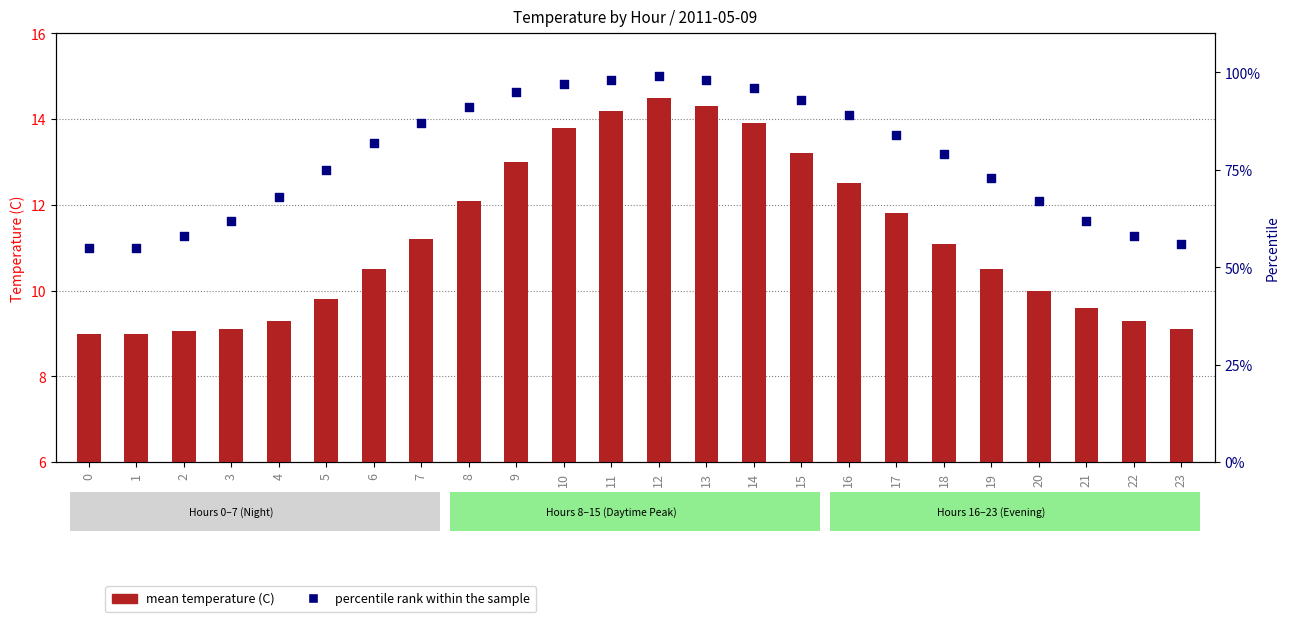

What is the total value across all series at 7?

98.2